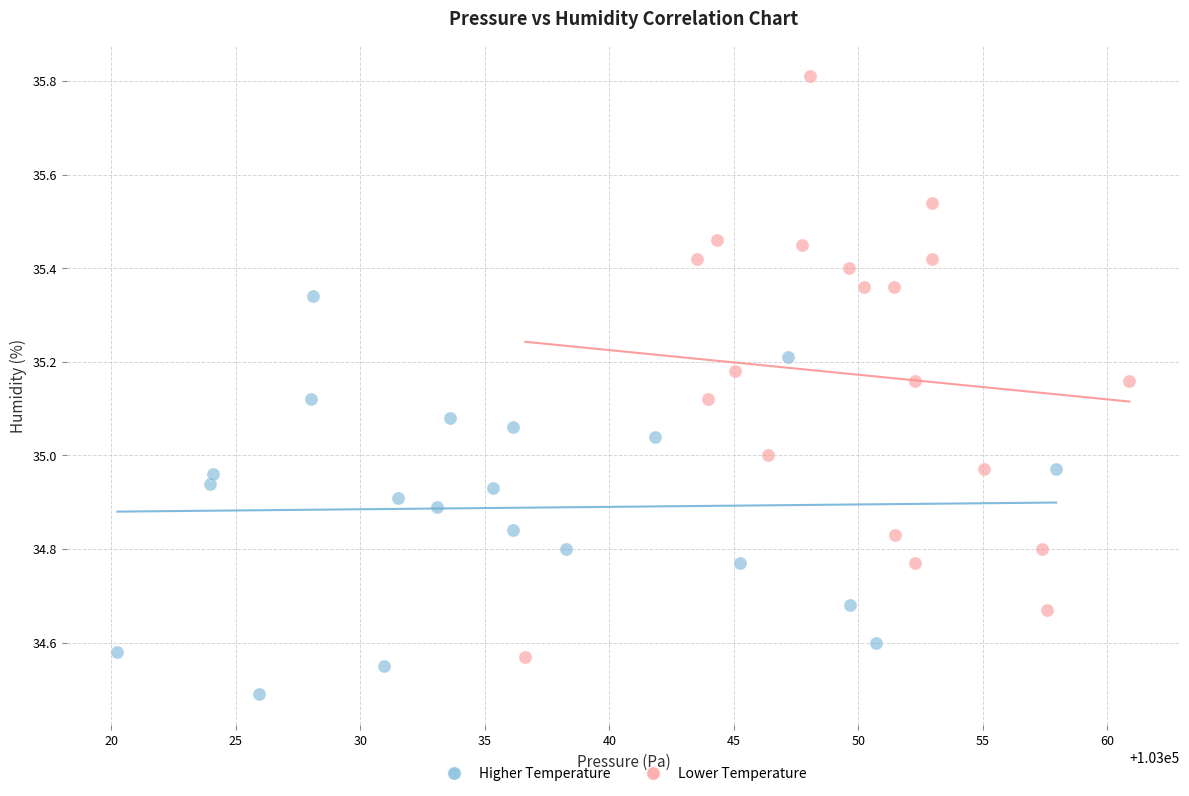

Which series has the widest spread of Y values?

Lower Temperature